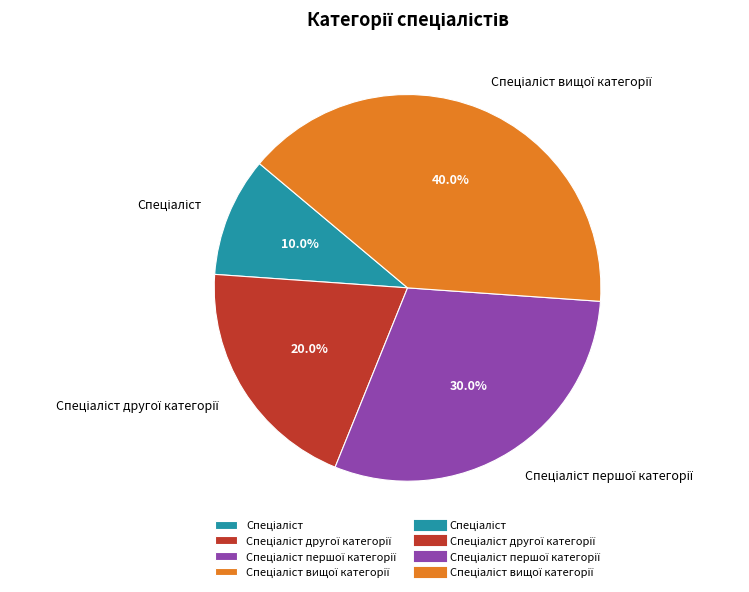

Is there a majority slice in this chart?

No